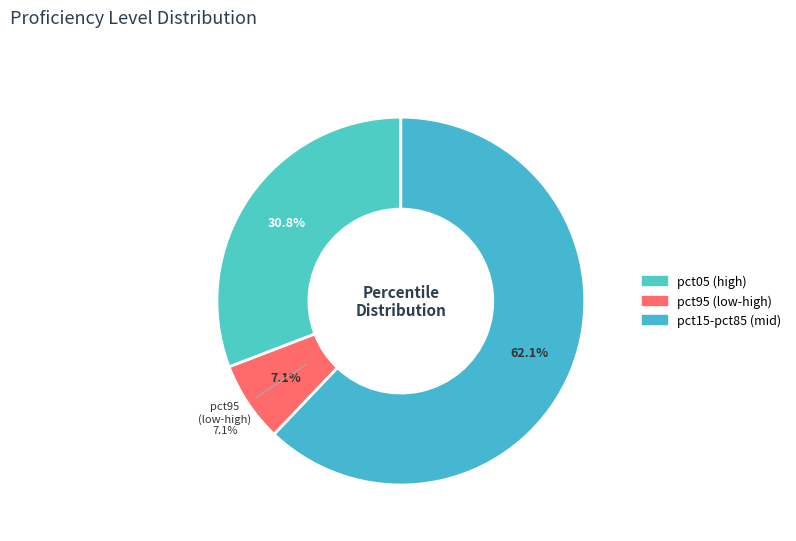

Does pct95 represent more than half of the total?

No